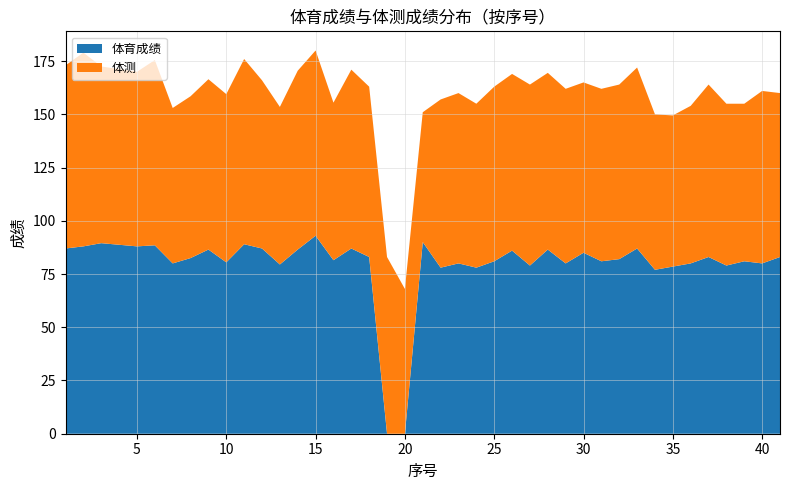

Reading left to right, list all the values displayed in this chart.

体育成绩: 87.0	88.0	89.5	88.0	88.5	80.0	82.5	86.5	80.5	89.0	87.0	79.5	86.5	93.0	81.5	87.0	83.0	0.0	0.0	90.0	78.0	80.0	78.0	81.0	86.0	79.0	86.5	80.0	85.0	81.0	82.0	87.0	77.0	78.5	80.0	83.0	79.0	81.0	80.0	83.0
体测: 86.0	91.0	83.0	82.0	87.0	73.0	76.0	80.0	79.0	87.0	79.0	74.0	84.0	87.0	74.0	84.0	80.0	83.0	68.0	61.0	79.0	80.0	77.0	82.0	83.0	85.0	83.0	82.0	80.0	81.0	82.0	85.0	73.0	71.0	74.0	81.0	76.0	74.0	81.0	77.0